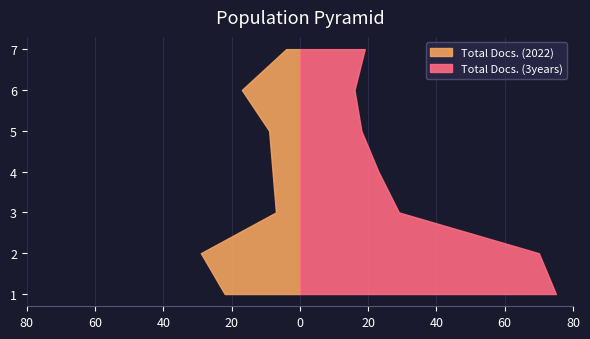

Reading left to right, list all the values displayed in this chart.

Total Docs. (2022): 4	17	9	8	7	29	22
Total Docs. (3years): 19	16	18	23	29	70	75